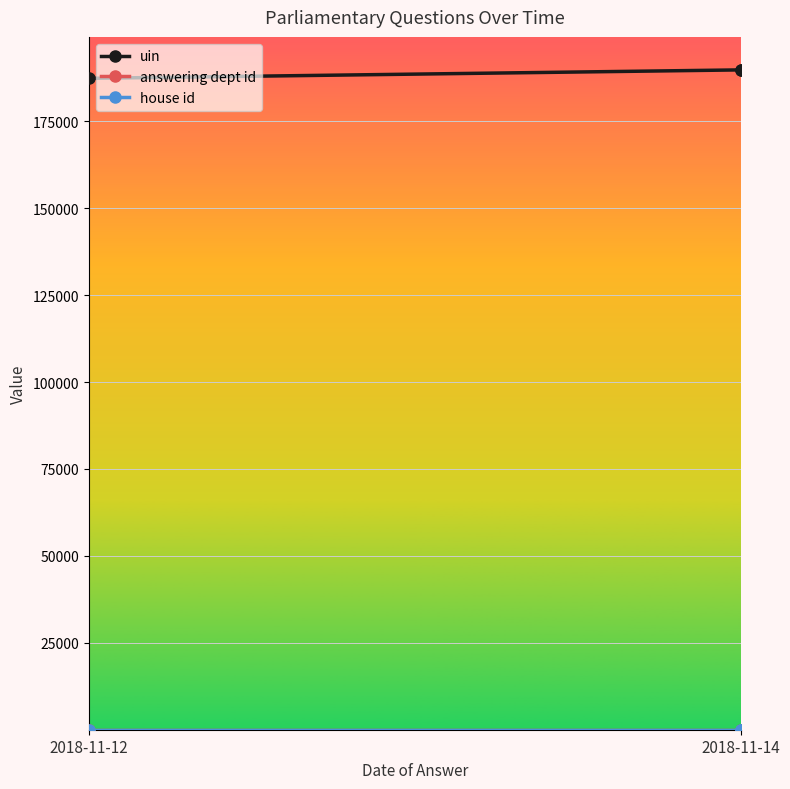

How many data points in uin are above 189794?

1